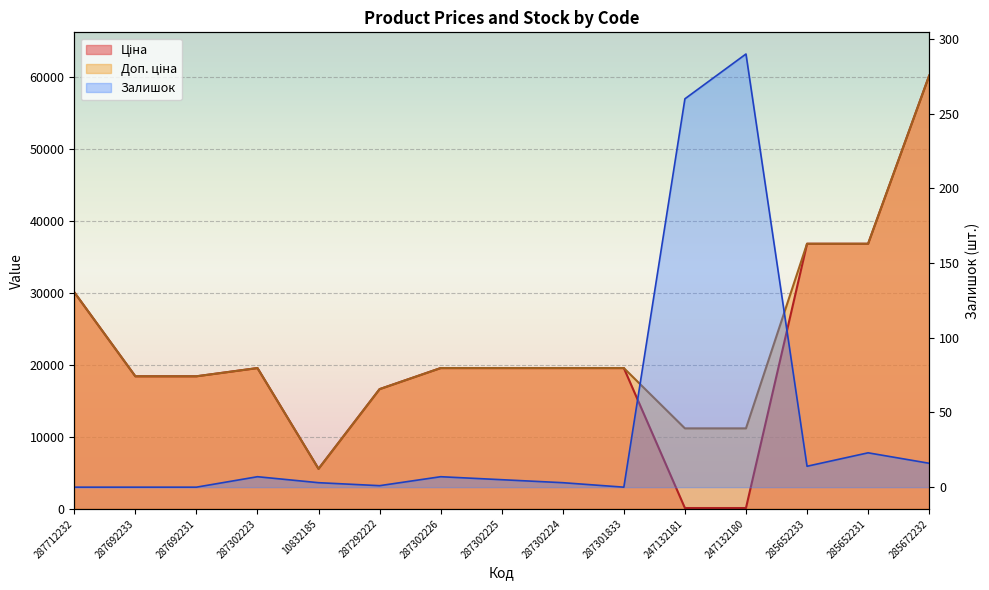

True or false: Доп. ціна has a value of 7443.7 at 247132180.

False